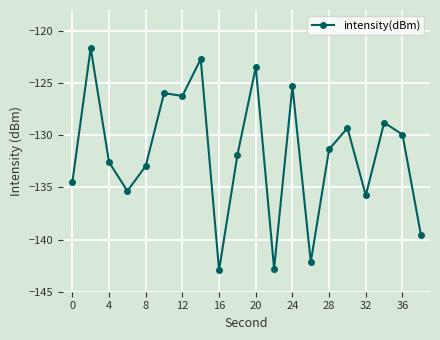

What is the average value?

-131.8